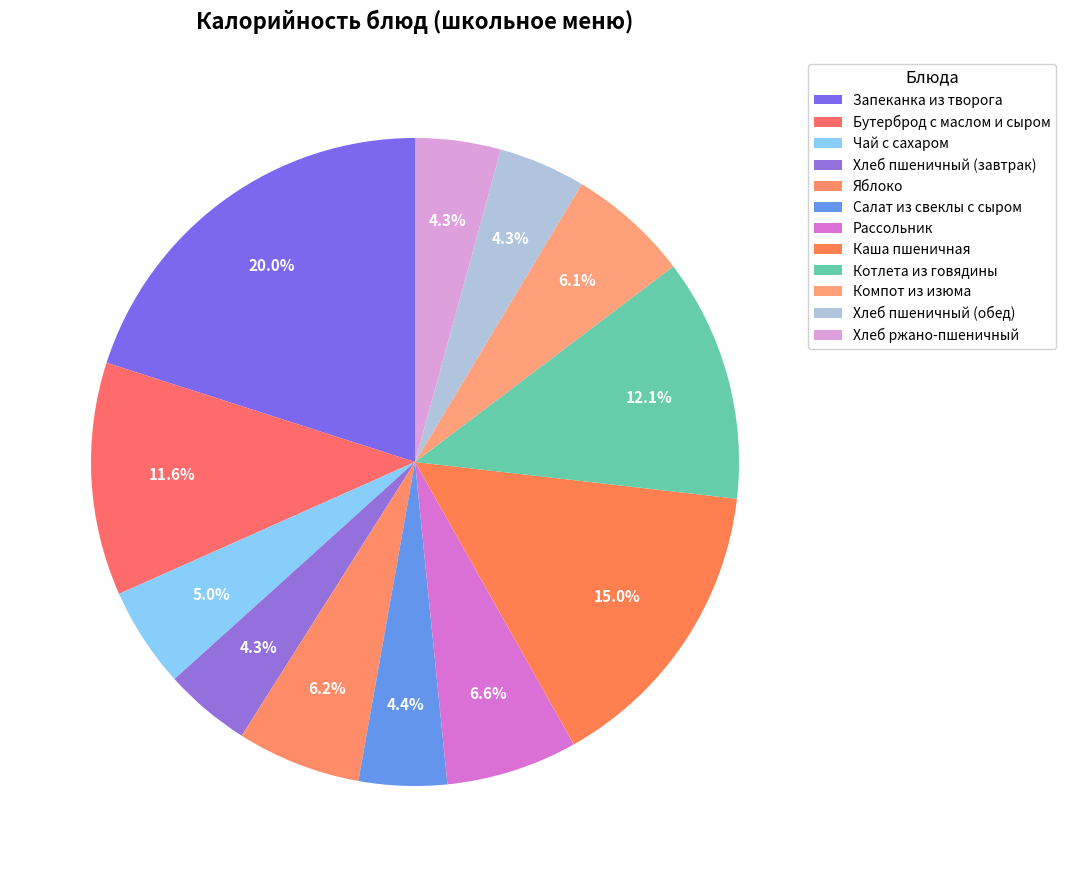

Is the sum of Яблоко and Котлета из говядины greater than half?

No